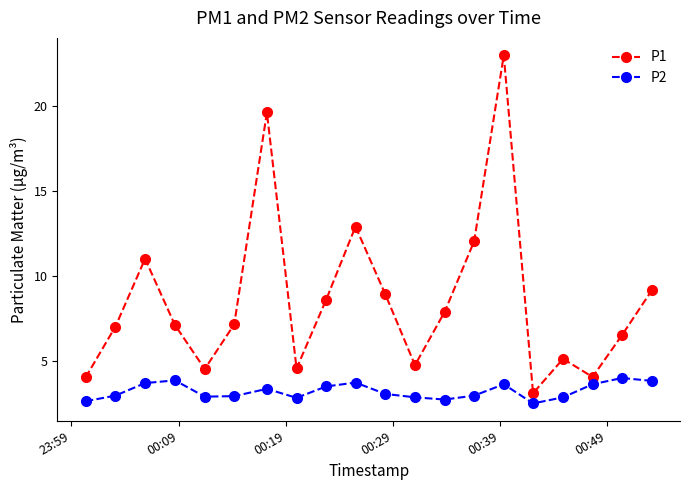

Which series has the largest total across all categories?

P1